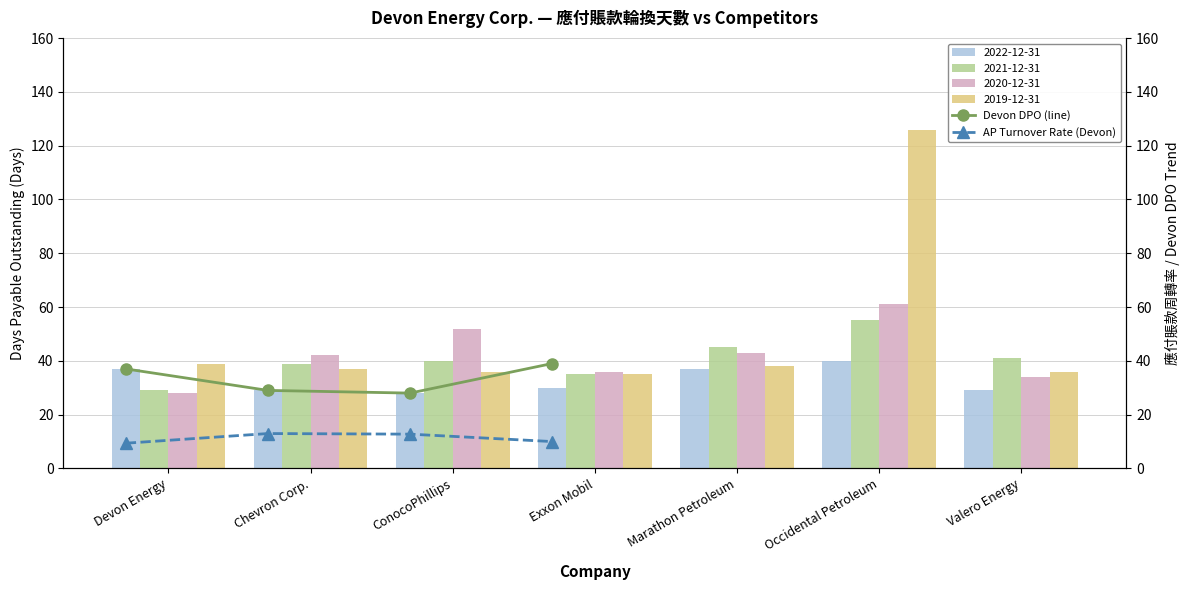

What is the average value of the AP Turnover Rate (Devon) series?

11.3